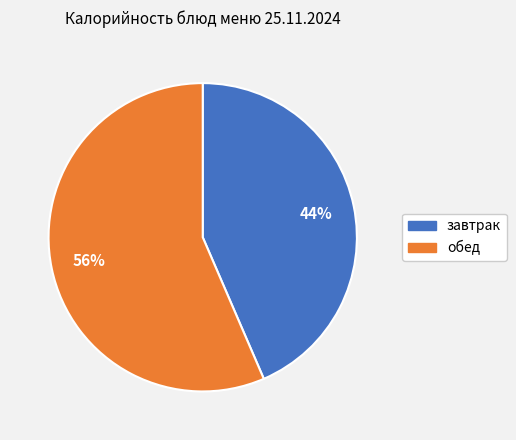

To the nearest percent, what is the average slice percentage?

50%